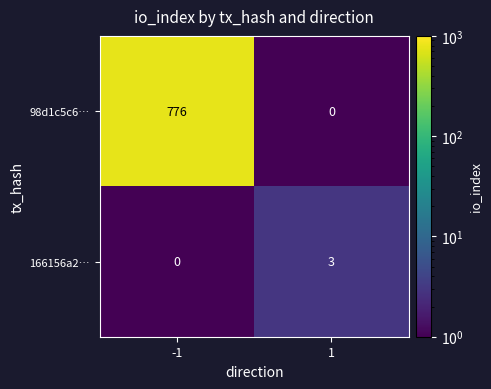

What is the sum of the 98d1c5c6… values at 1 and -1?

776